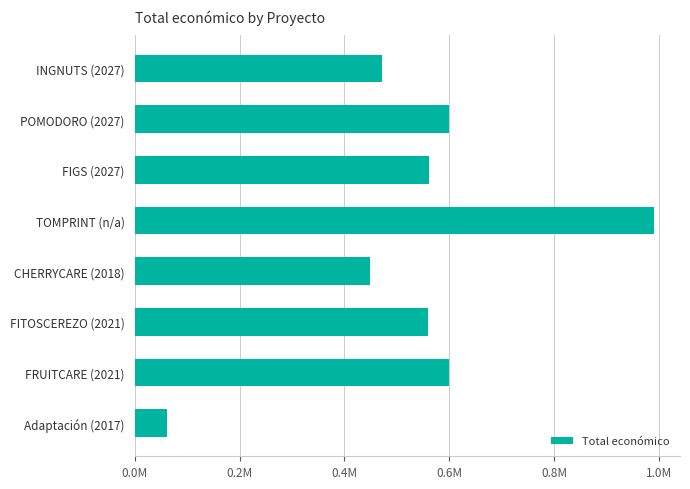

How many bars are there in total?

8